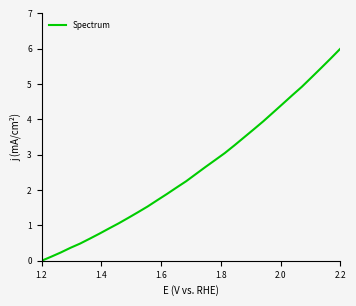

What is the maximum value shown in the chart?

6.0